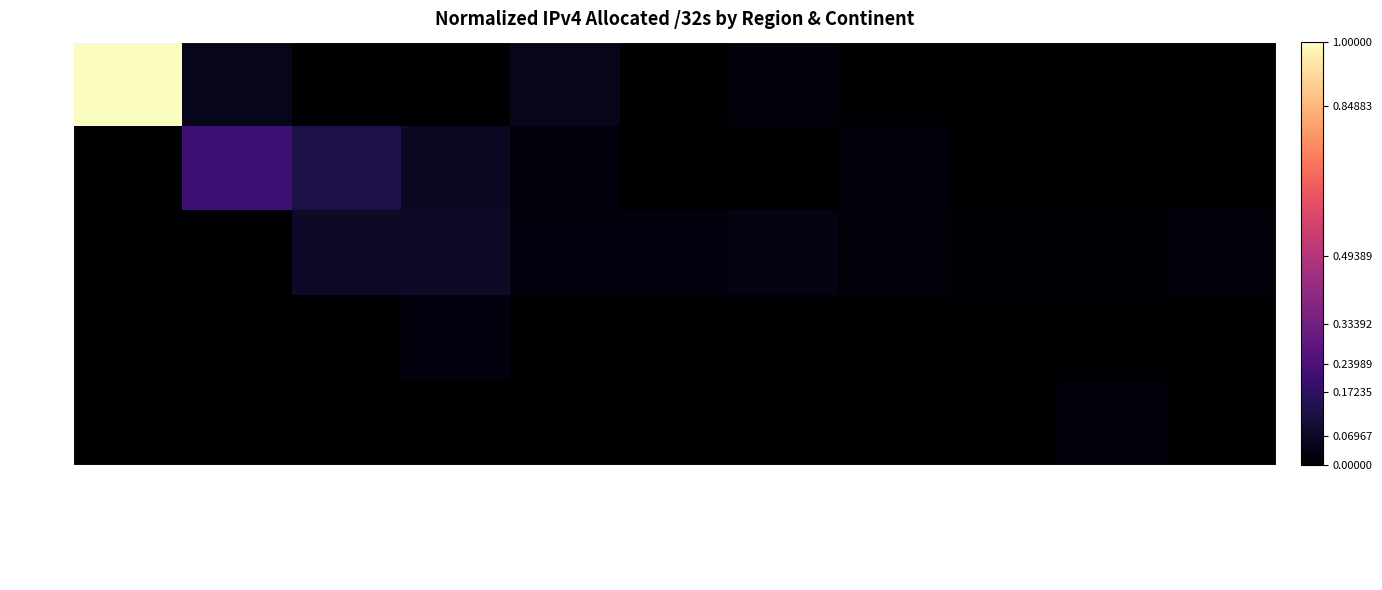

Reading left to right, list all the values displayed in this chart.

Americas: Northern America=1.0	Eastern Asia=0.1	Northern Europe=0.0	Western Europe=0.0	Eastern Europe=0.1	Southern Europe=0.0	South America=0.0	Australia and New Zealand=0.0	Southern Asia=0.0	Southern Africa=0.0	Central America=0.0
Asia: Northern America=0.0	Eastern Asia=0.2	Northern Europe=0.1	Western Europe=0.1	Eastern Europe=0.0	Southern Europe=0.0	South America=0.0	Australia and New Zealand=0.0	Southern Asia=0.0	Southern Africa=0.0	Central America=0.0
Europe: Northern America=0.0	Eastern Asia=0.0	Northern Europe=0.1	Western Europe=0.1	Eastern Europe=0.0	Southern Europe=0.0	South America=0.0	Australia and New Zealand=0.0	Southern Asia=0.0	Southern Africa=0.0	Central America=0.0
Oceania: Northern America=0.0	Eastern Asia=0.0	Northern Europe=0.0	Western Europe=0.0	Eastern Europe=0.0	Southern Europe=0.0	South America=0.0	Australia and New Zealand=0.0	Southern Asia=0.0	Southern Africa=0.0	Central America=0.0
Africa: Northern America=0.0	Eastern Asia=0.0	Northern Europe=0.0	Western Europe=0.0	Eastern Europe=0.0	Southern Europe=0.0	South America=0.0	Australia and New Zealand=0.0	Southern Asia=0.0	Southern Africa=0.0	Central America=0.0